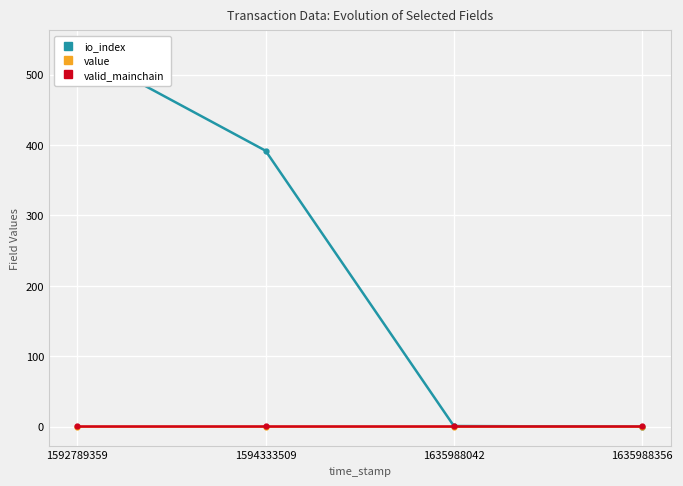

What is the total value across all series at 1592789359?

537.0